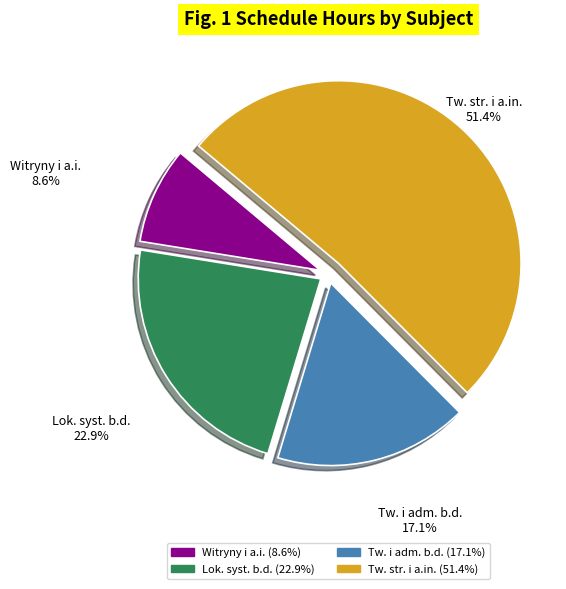

What percentage is the tworzenie i administrowanie bazami danych slice, to the nearest percent?

17%